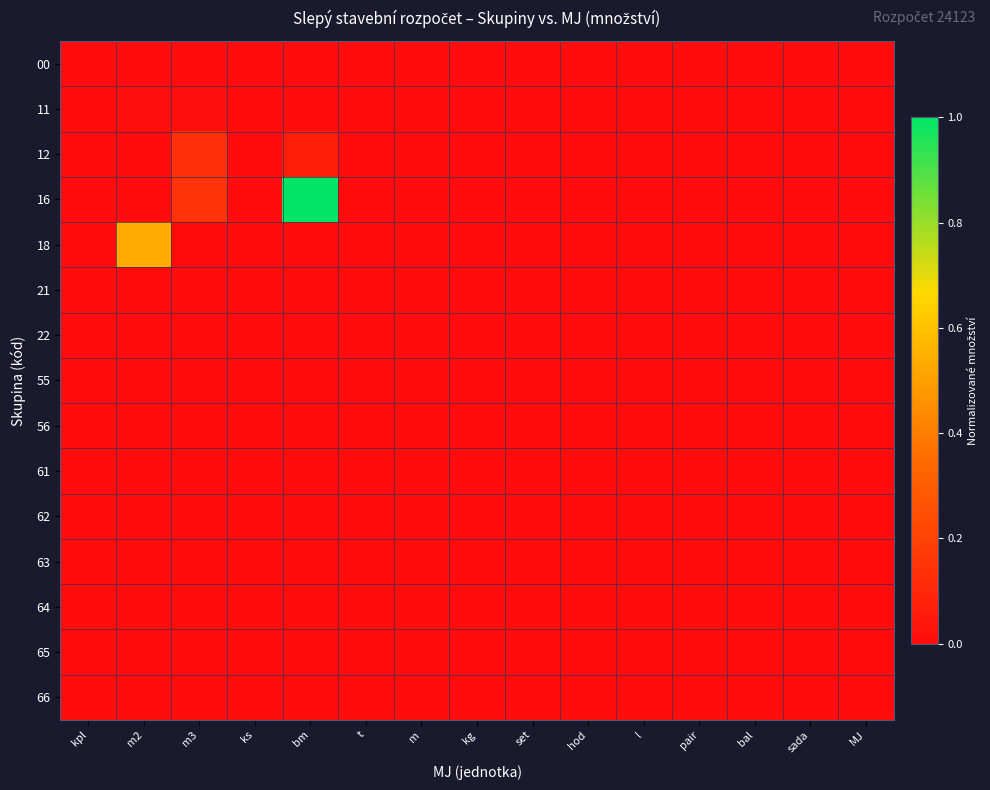

Rank the series at m2 from lowest to highest value.

00, 12, 16, 21, 22, 55, 56, 61, 62, 63, 64, 65, 66, 11, 18